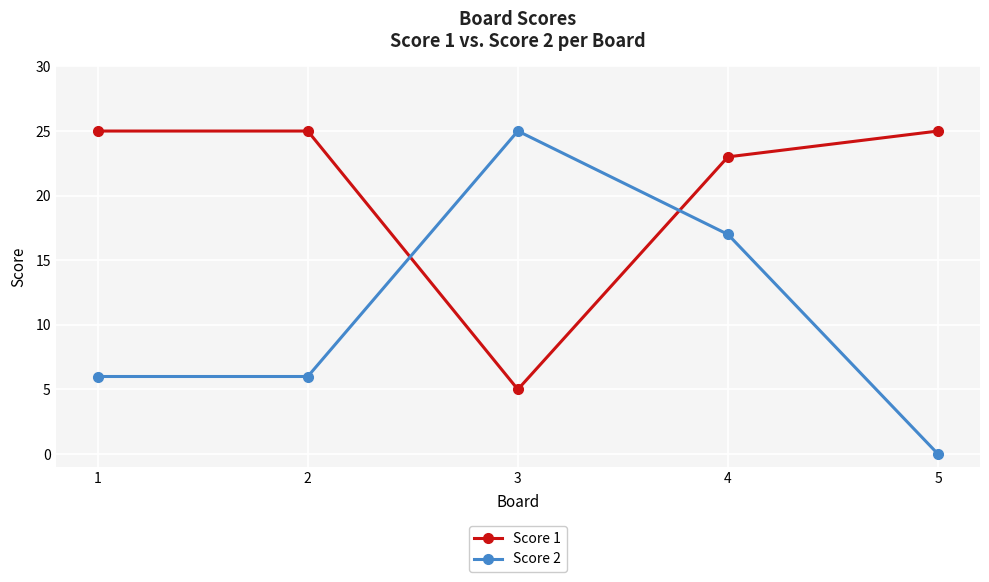

List the series in order of their overall mean, lowest first.

Score 2, Score 1